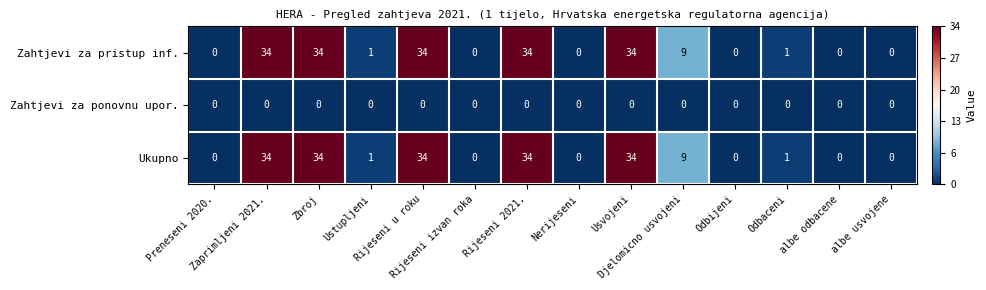

Which series has the largest total across all categories?

Zahtjevi za pristup inf.